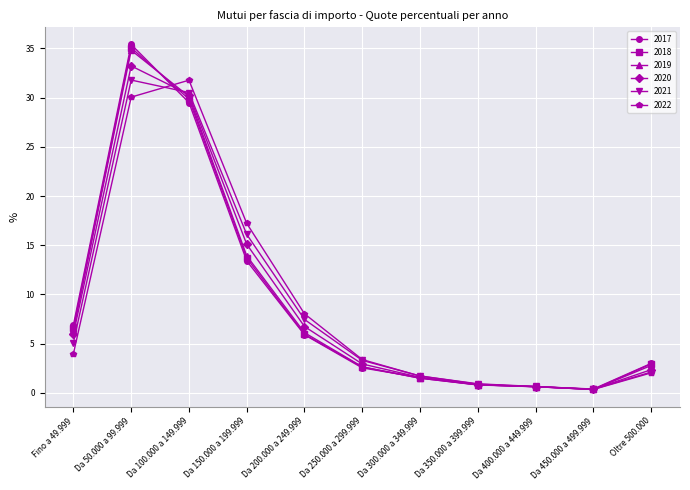

What are all the series names shown in the legend?

2017, 2018, 2019, 2020, 2021, 2022